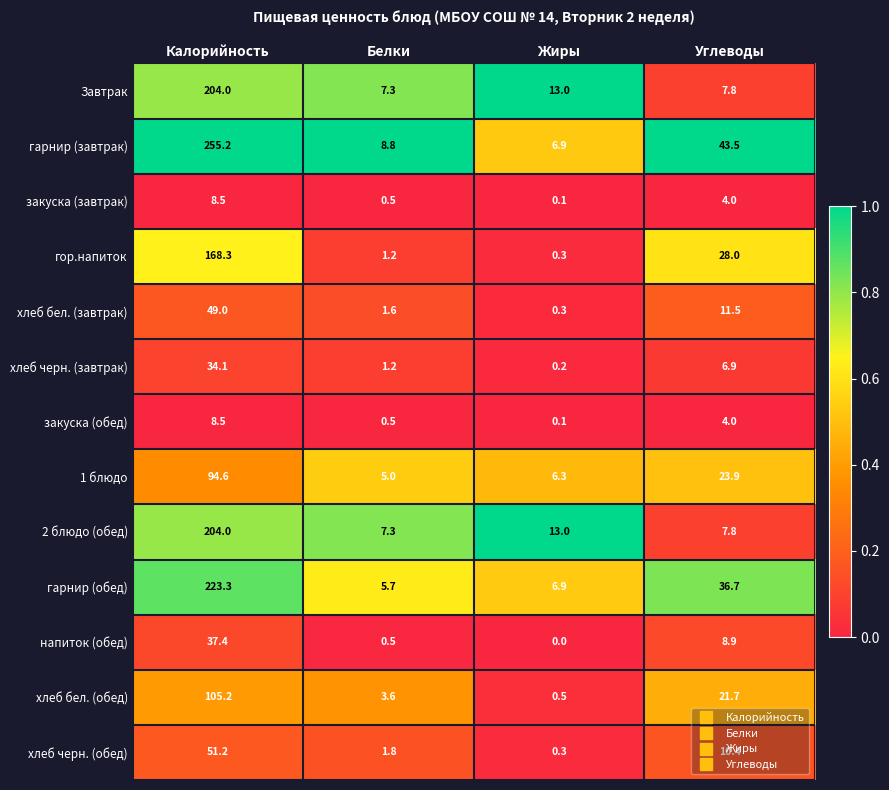

How many distinct data groups are displayed?

13